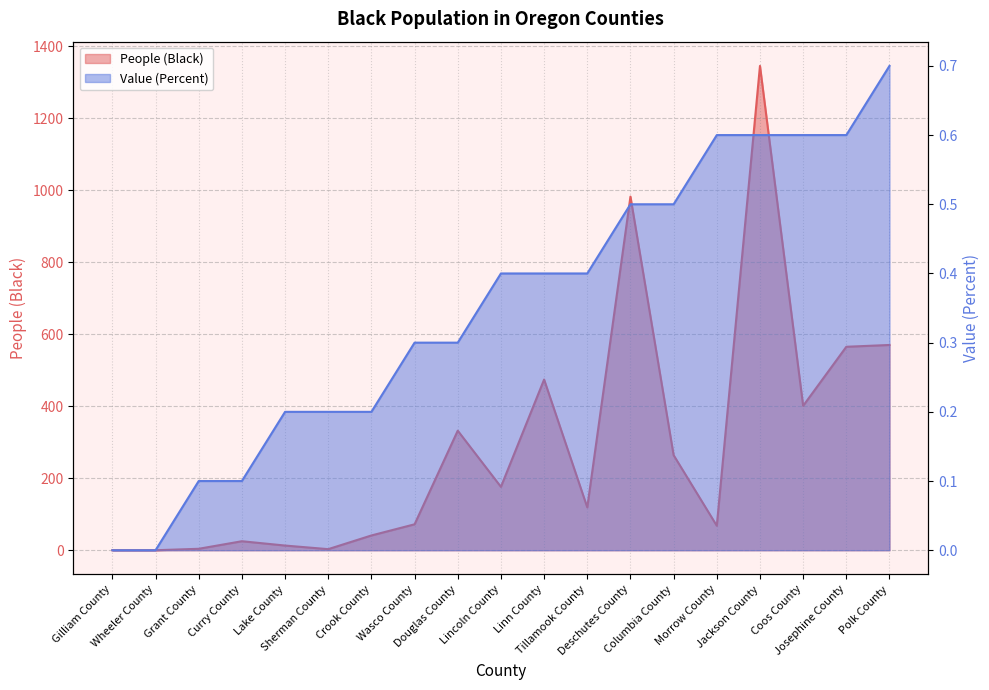

True or false: People (Black) and Value (Percent) cross at least once.

False